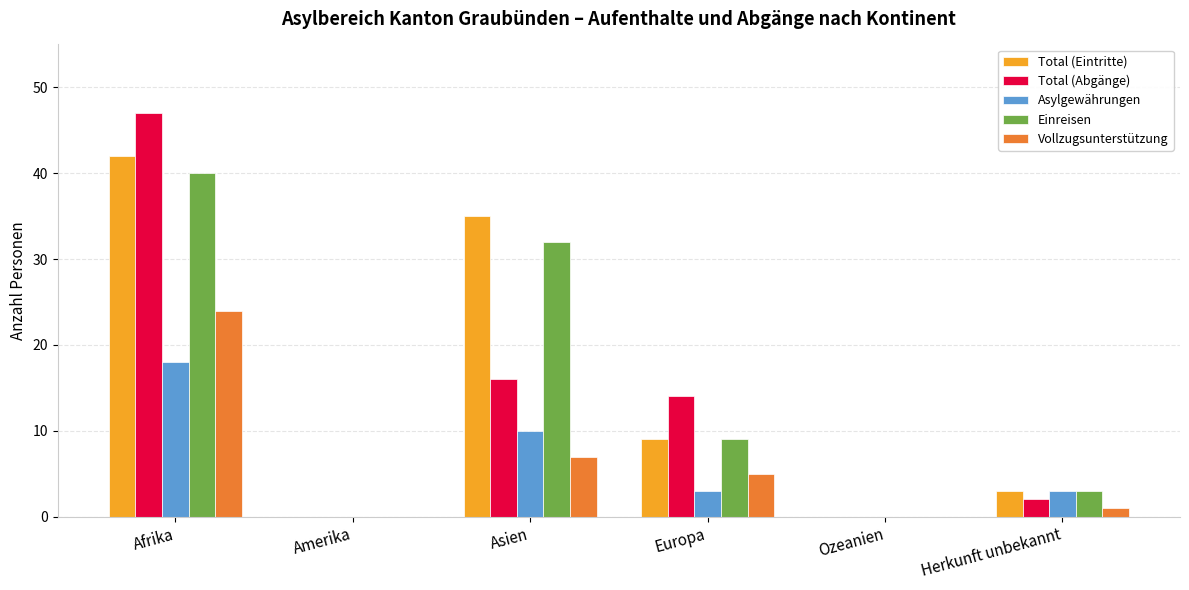

Reading left to right, extract all data points from this chart.

Total (Eintritte): 42	0	35	9	0	3
Total (Abgänge): 47	0	16	14	0	2
Asylgewährungen: 18	0	10	3	0	3
Einreisen: 40	0	32	9	0	3
Vollzugsunterstützung: 24	0	7	5	0	1